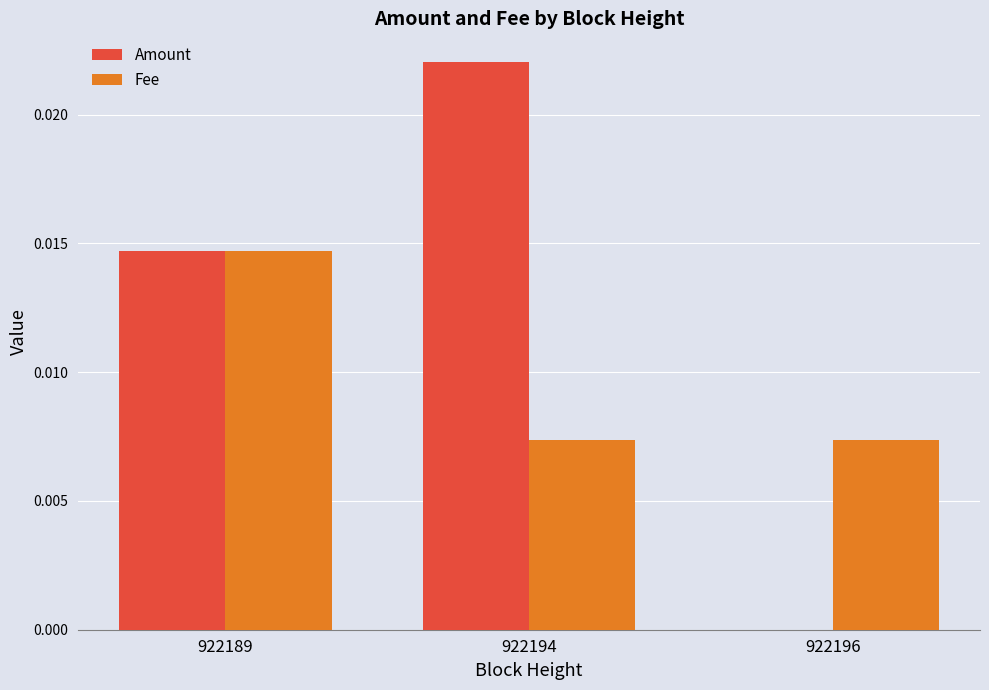

Is the value of Fee at 922189 greater than the value of Amount at 922194?

No